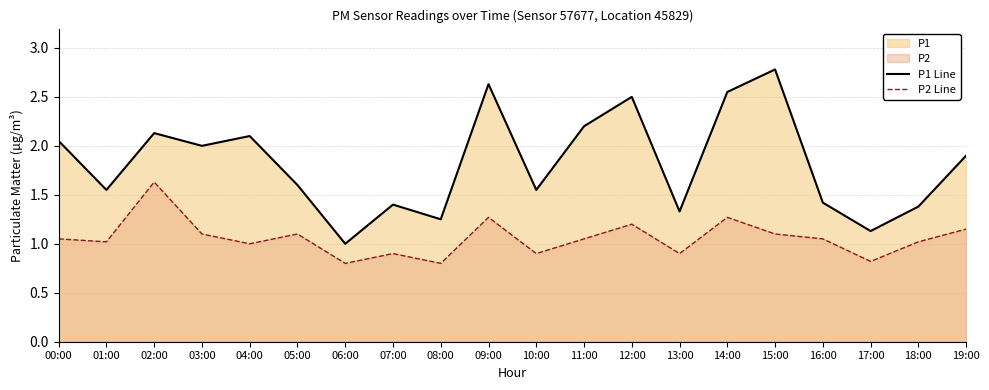

Where is the first local maximum for P2 Line?

02:00